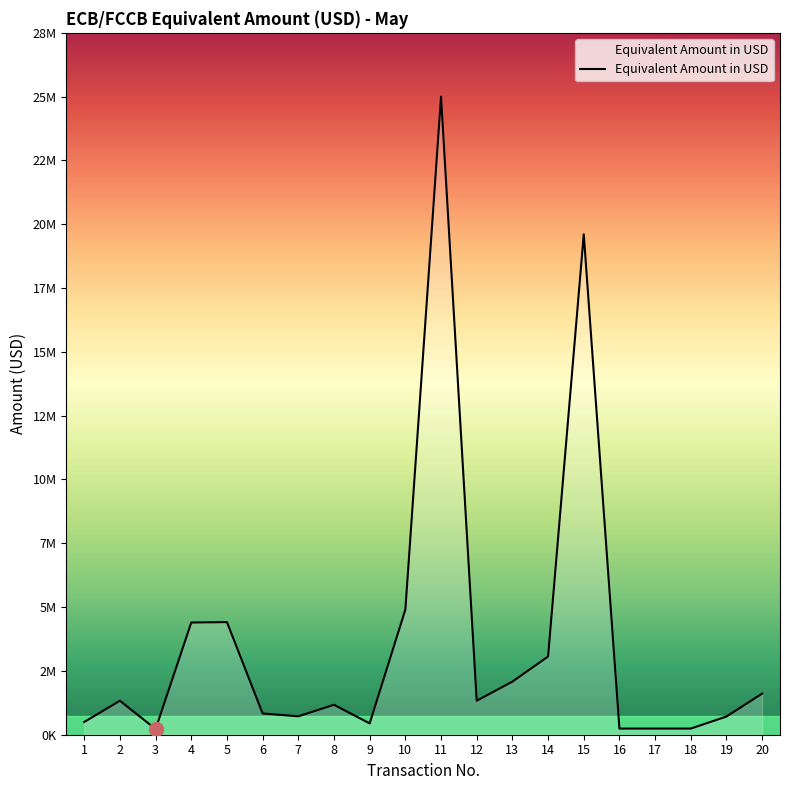

What is the value of the 13th point from the left?

2121194.5